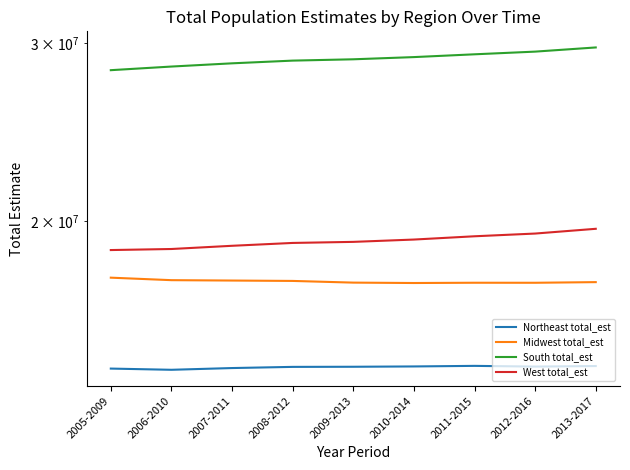

List the labels in order of Midwest total_est value, largest first.

2005-2009, 2006-2010, 2007-2011, 2008-2012, 2013-2017, 2009-2013, 2011-2015, 2012-2016, 2010-2014